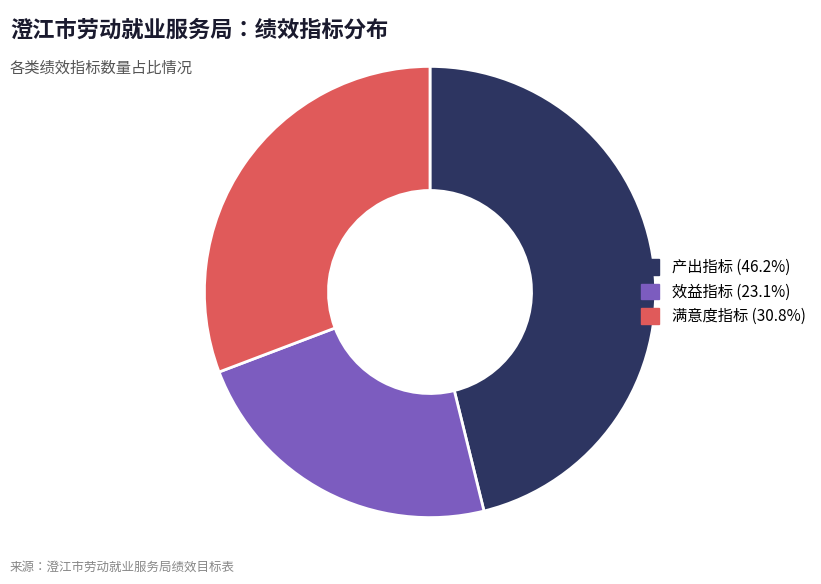

Which has a higher value, 满意度指标 or 产出指标?

产出指标